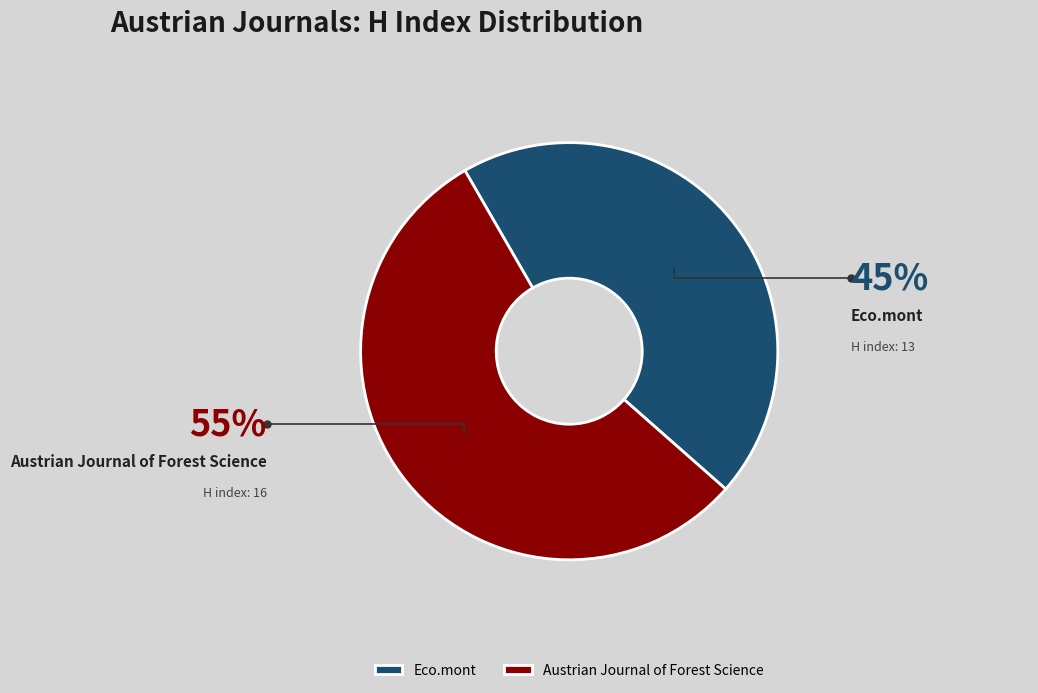

Rank the categories by value from lowest to highest.

Eco.mont, Austrian Journal of Forest Science